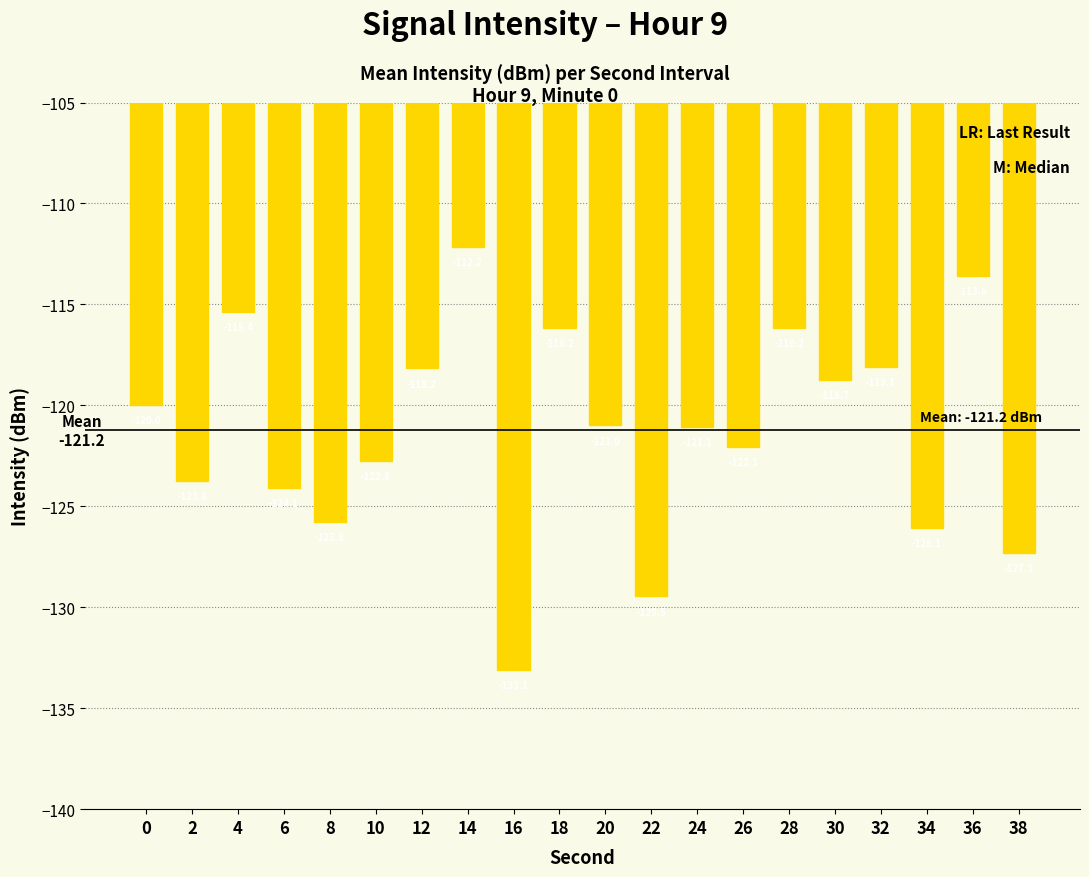

What is the smallest value displayed?

-133.1